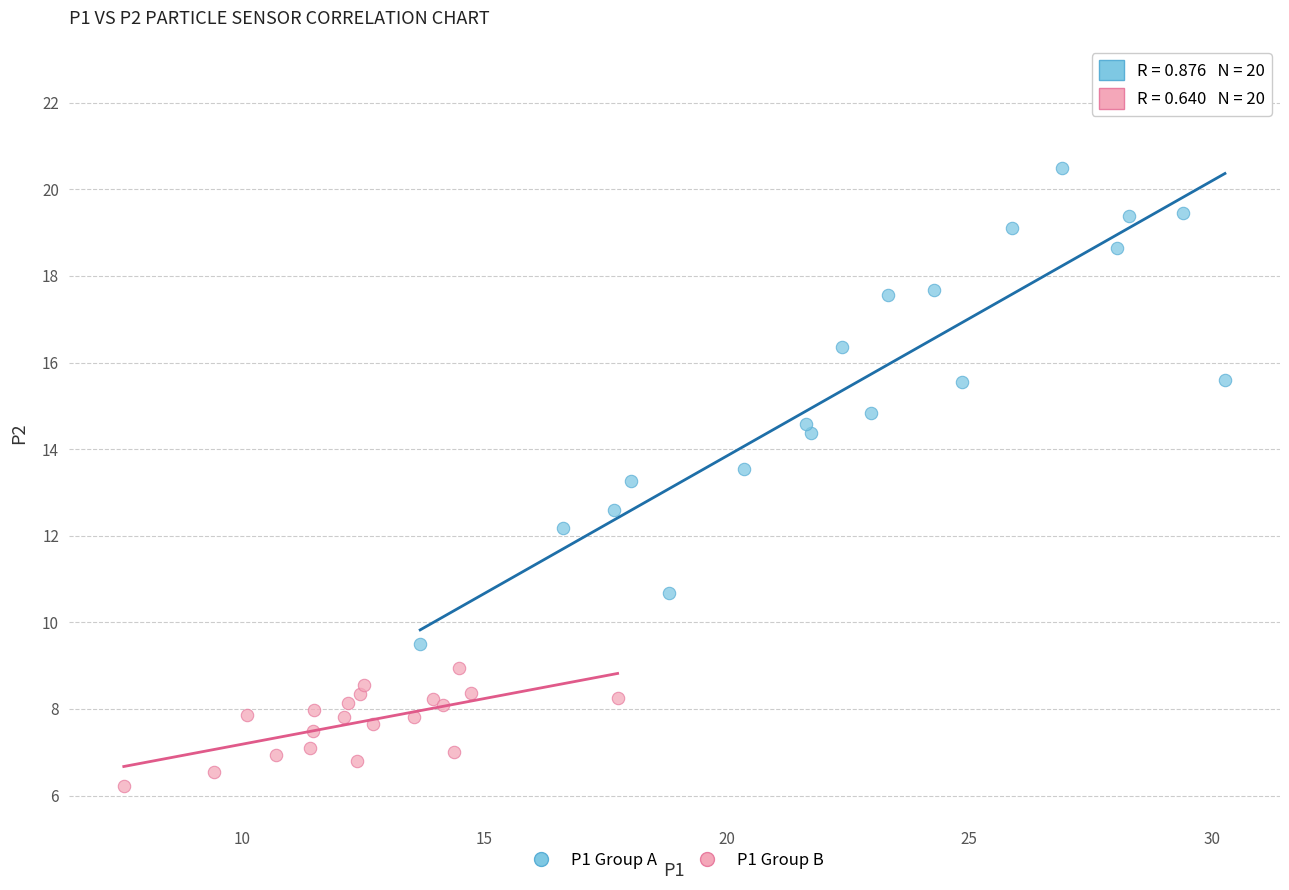

Which series contains the highest Y value?

P1 Group A